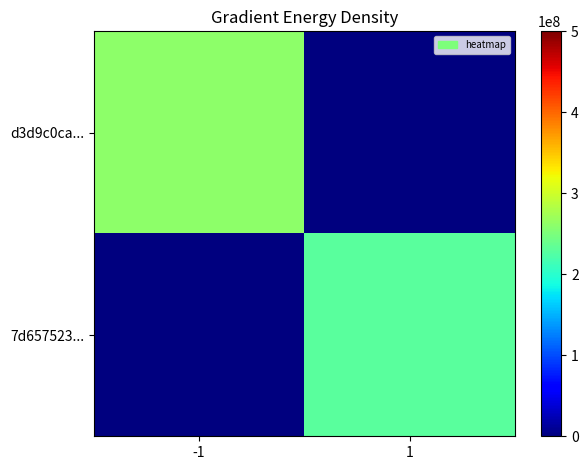

Reading left to right, transcribe all the data shown in this chart.

d3d9c0ca...: -1=260000000	1=0
7d657523...: -1=0	1=230000000